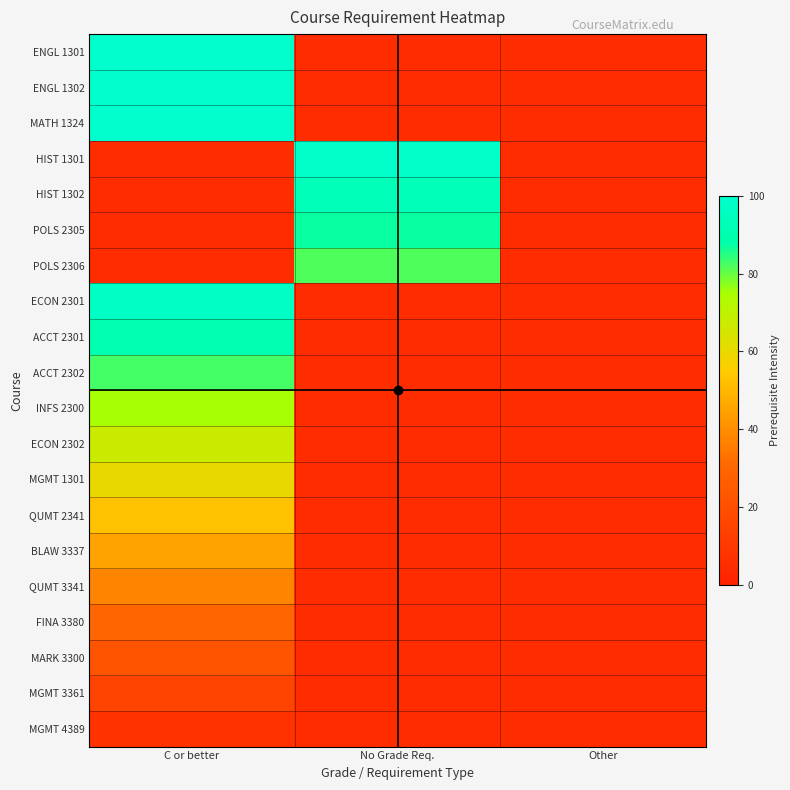

Which category has the highest value across all series?

C or better